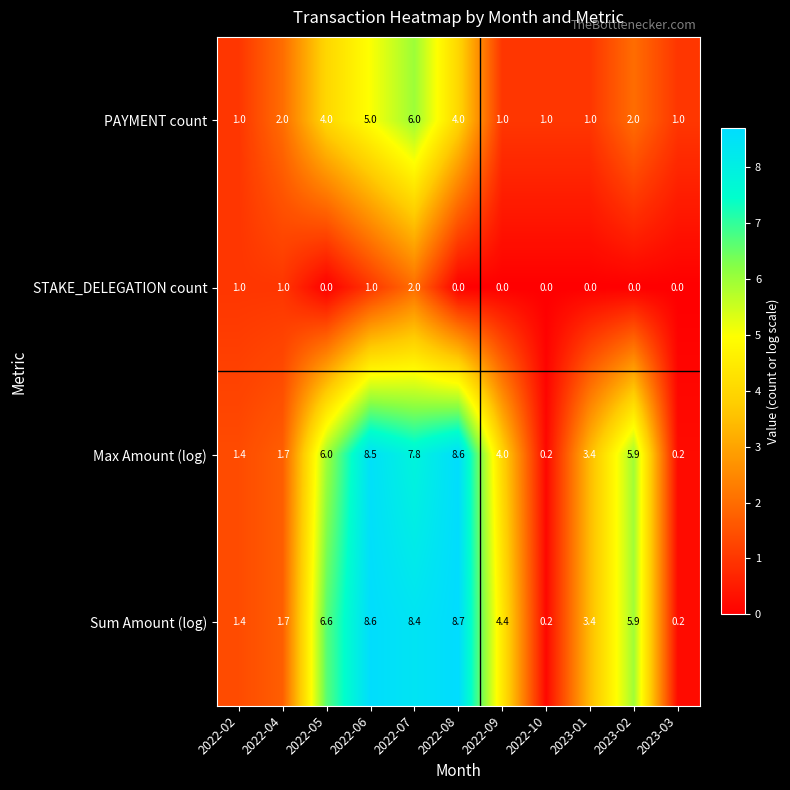

How many categories are shown in the chart?

11